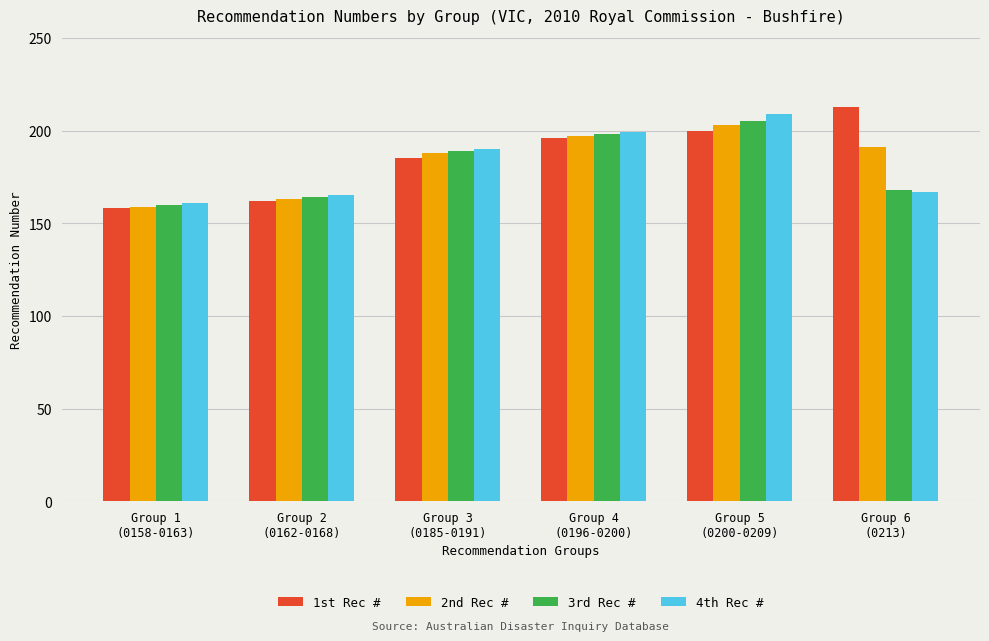

What is the label of the 3rd bar from the left?

Group 3
(0185-0191)